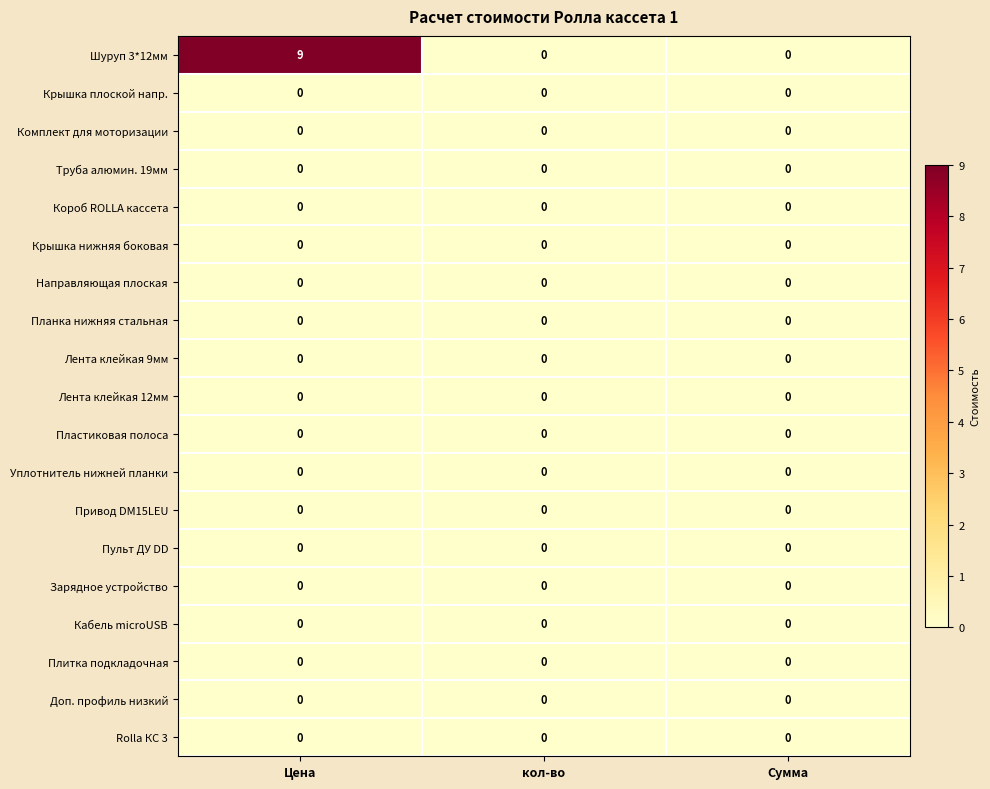

Which series has the widest spread of values?

Шуруп 3*12мм